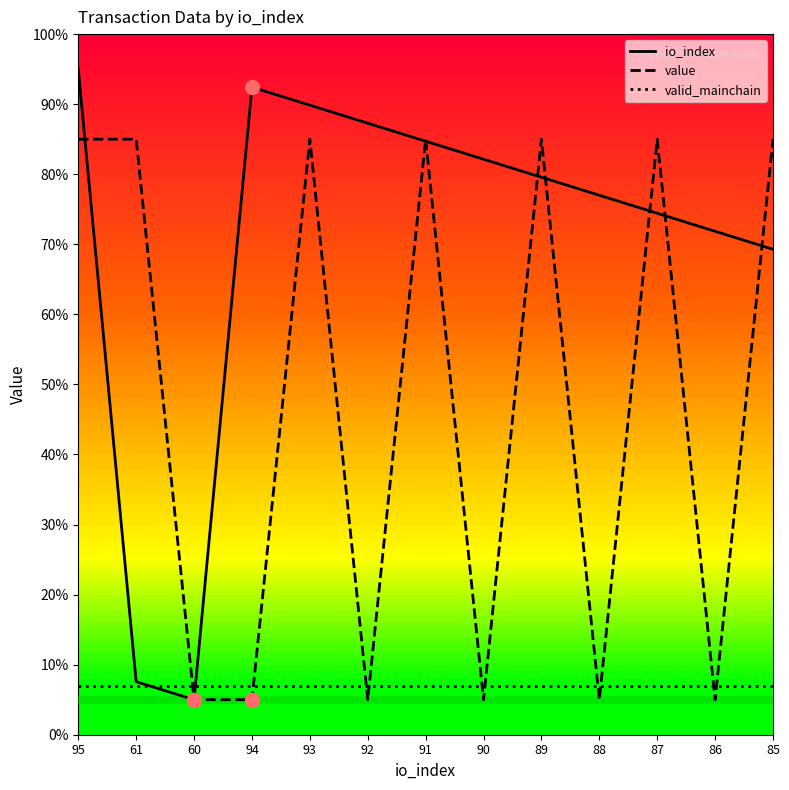

What are all the series names shown in the legend?

io_index, value, valid_mainchain